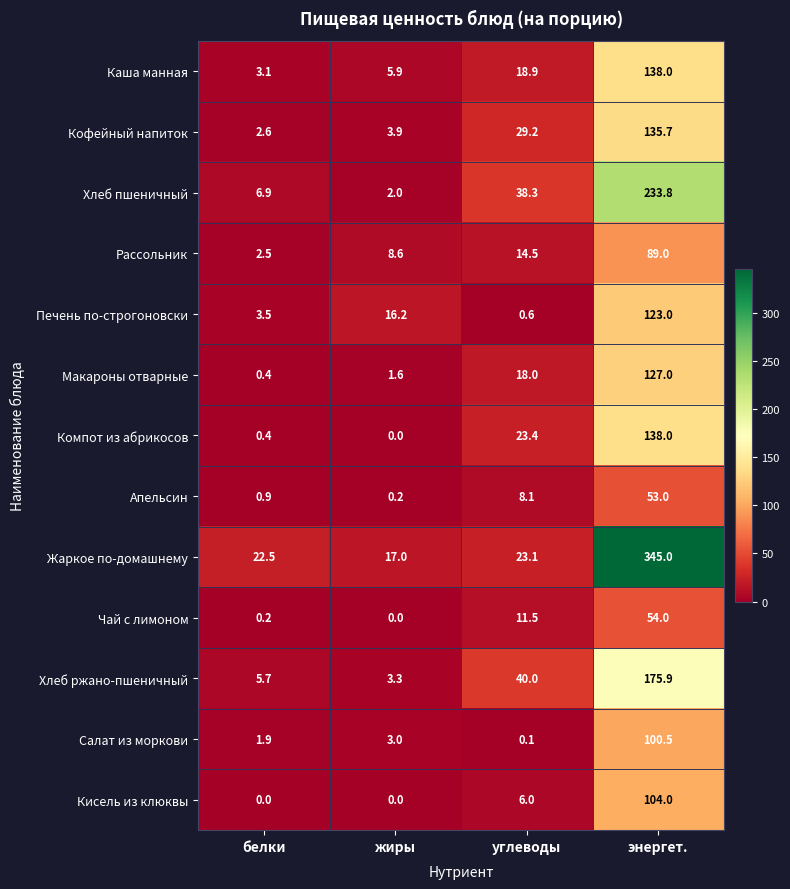

At which label does Печень по-строгоновски first exceed 16?

жиры